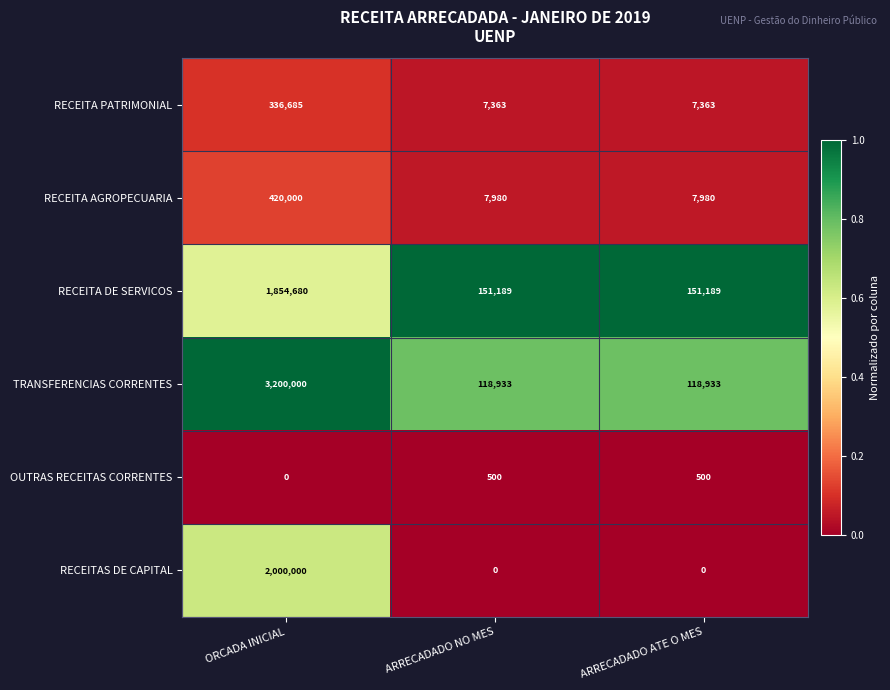

What is the maximum value shown in the chart?

3200000